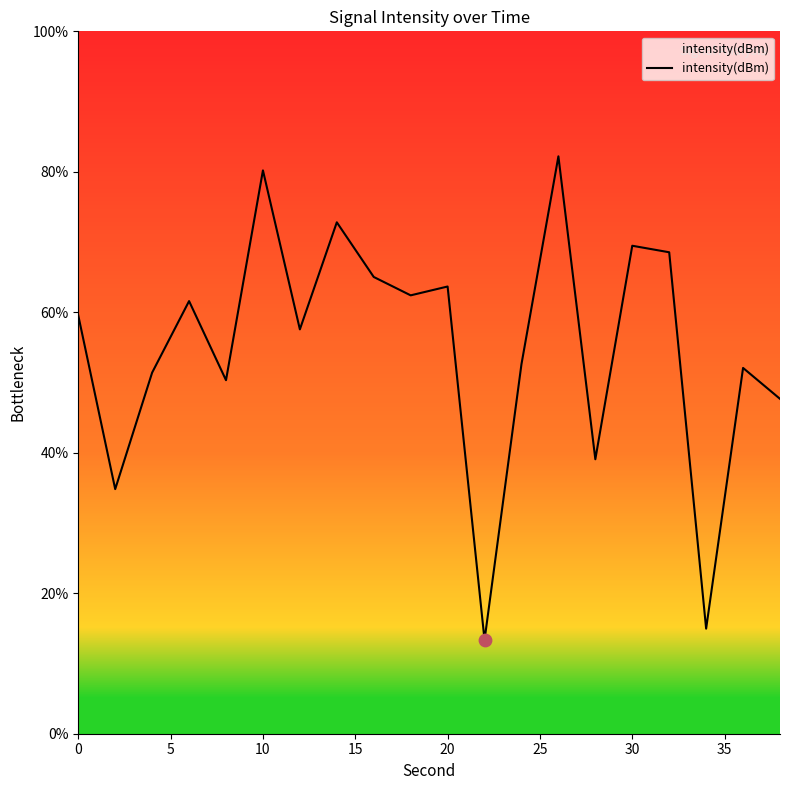

What is the smallest value displayed?

13.3